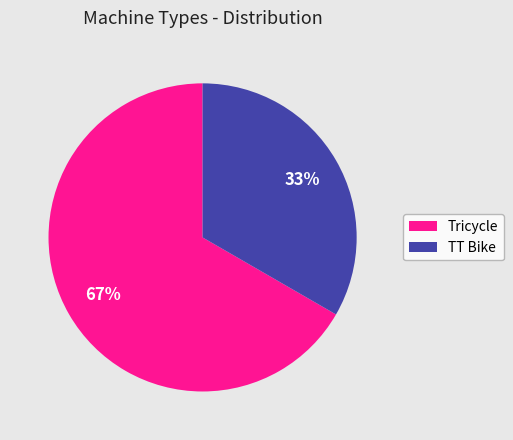

Which category accounts for the majority?

Tricycle